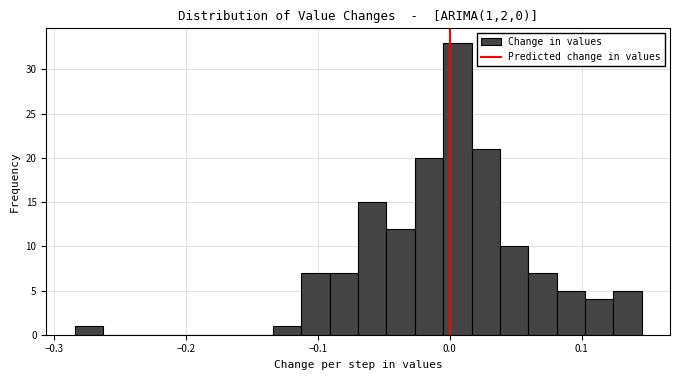

Around what value on the x-axis is the tallest bar? Give the approximate position of its centre, as read against the axis.

0.01